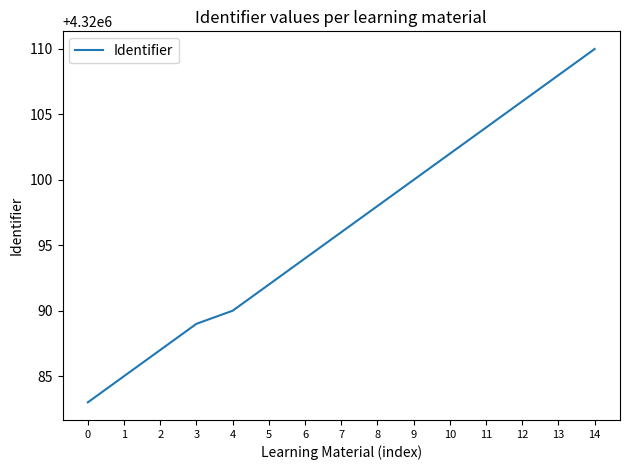

Reading left to right, what are all the values shown in this chart?

0=4320083	1=4320085	2=4320087	3=4320089	4=4320090	5=4320092	6=4320094	7=4320096	8=4320098	9=4320100	10=4320102	11=4320104	12=4320106	13=4320108	14=4320110